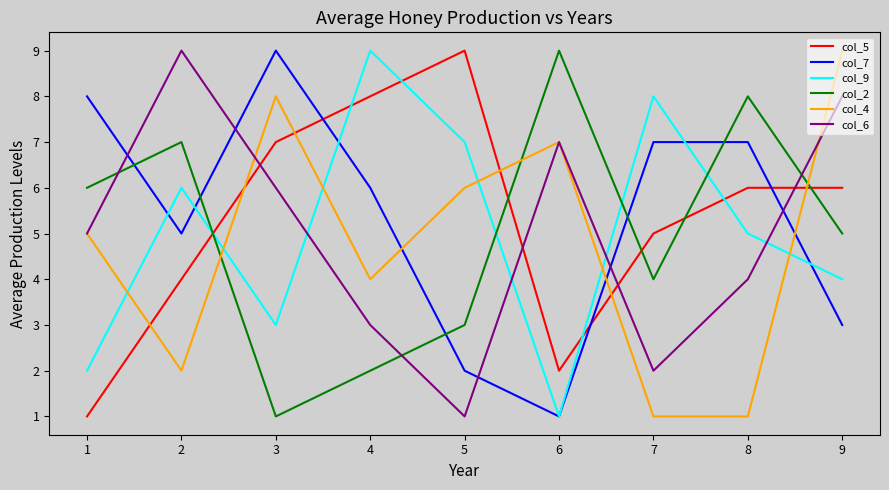

Reading left to right, list all the values displayed in this chart.

col_5: 1=1	2=4	3=7	4=8	5=9	6=2	7=5	8=6	9=6
col_7: 1=8	2=5	3=9	4=6	5=2	6=1	7=7	8=7	9=3
col_9: 1=2	2=6	3=3	4=9	5=7	6=1	7=8	8=5	9=4
col_2: 1=6	2=7	3=1	4=2	5=3	6=9	7=4	8=8	9=5
col_4: 1=5	2=2	3=8	4=4	5=6	6=7	7=1	8=1	9=9
col_6: 1=5	2=9	3=6	4=3	5=1	6=7	7=2	8=4	9=8